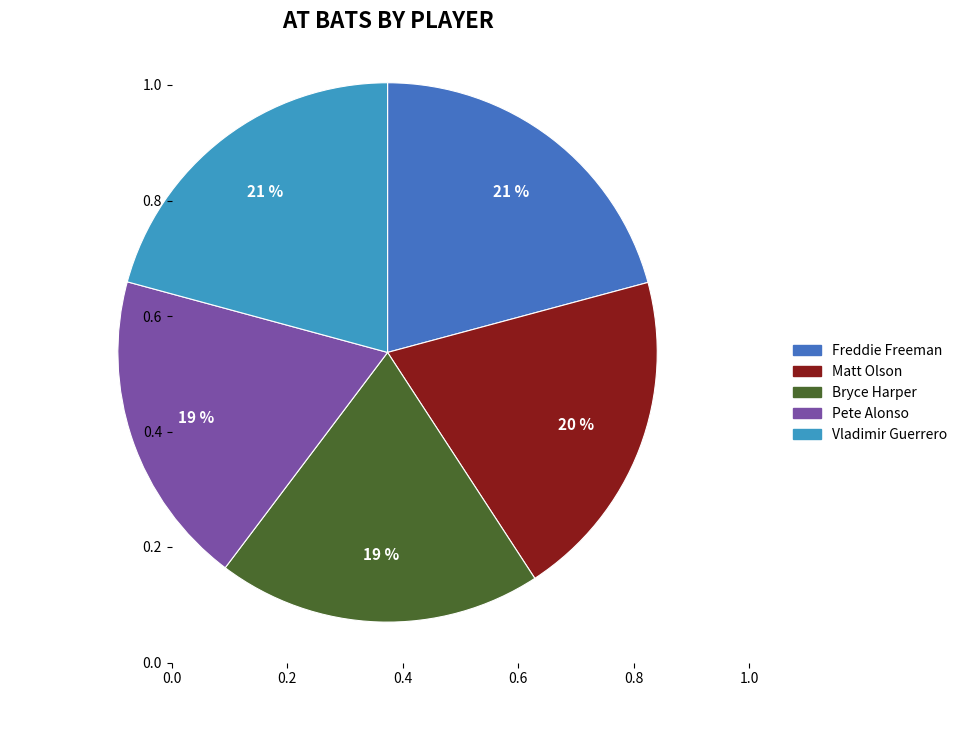

To the nearest percent, what is the combined percentage of Freddie Freeman and Vladimir Guerrero?

42%